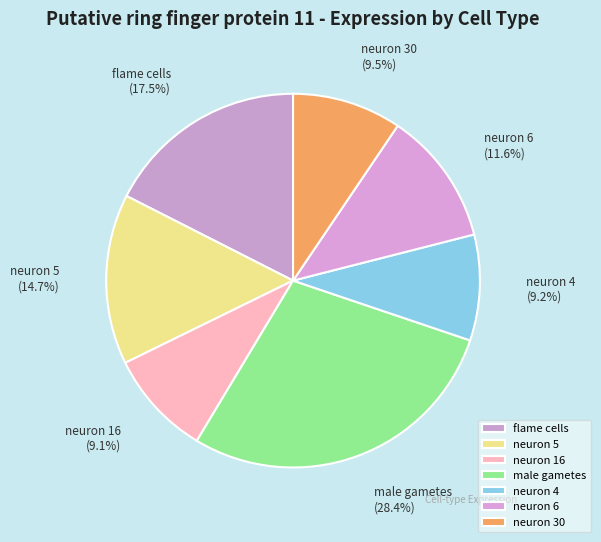

Is it true that neuron 4 is 1% of the pie?

False